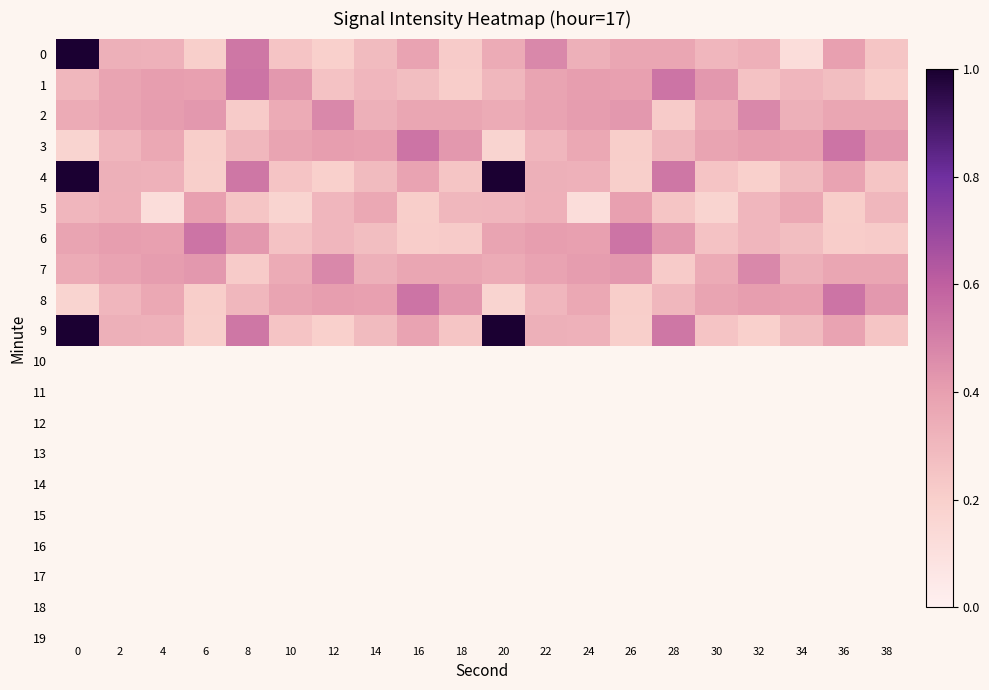

Reading left to right, extract all data points from this chart.

0: 0=1.0	2=0.3	4=0.3	6=0.2	8=0.5	10=0.2	12=0.2	14=0.3	16=0.4	18=0.2	20=0.4	22=0.5	24=0.3	26=0.4	28=0.4	30=0.3	32=0.3	34=0.1	36=0.4	38=0.2
1: 0=0.3	2=0.4	4=0.4	6=0.4	8=0.5	10=0.4	12=0.3	14=0.3	16=0.3	18=0.2	20=0.3	22=0.4	24=0.4	26=0.4	28=0.5	30=0.4	32=0.3	34=0.3	36=0.3	38=0.2
2: 0=0.4	2=0.4	4=0.4	6=0.4	8=0.2	10=0.4	12=0.5	14=0.3	16=0.4	18=0.4	20=0.4	22=0.4	24=0.4	26=0.4	28=0.2	30=0.4	32=0.5	34=0.3	36=0.4	38=0.4
3: 0=0.2	2=0.3	4=0.4	6=0.2	8=0.3	10=0.4	12=0.4	14=0.4	16=0.5	18=0.4	20=0.2	22=0.3	24=0.4	26=0.2	28=0.3	30=0.4	32=0.4	34=0.4	36=0.5	38=0.4
4: 0=1.0	2=0.3	4=0.3	6=0.2	8=0.5	10=0.2	12=0.2	14=0.3	16=0.4	18=0.2	20=1.0	22=0.3	24=0.3	26=0.2	28=0.5	30=0.2	32=0.2	34=0.3	36=0.4	38=0.2
5: 0=0.3	2=0.3	4=0.1	6=0.4	8=0.2	10=0.2	12=0.3	14=0.4	16=0.2	18=0.3	20=0.3	22=0.3	24=0.1	26=0.4	28=0.2	30=0.2	32=0.3	34=0.4	36=0.2	38=0.3
6: 0=0.4	2=0.4	4=0.4	6=0.5	8=0.4	10=0.3	12=0.3	14=0.3	16=0.2	18=0.2	20=0.4	22=0.4	24=0.4	26=0.5	28=0.4	30=0.3	32=0.3	34=0.3	36=0.2	38=0.2
7: 0=0.4	2=0.4	4=0.4	6=0.4	8=0.2	10=0.4	12=0.5	14=0.3	16=0.4	18=0.4	20=0.4	22=0.4	24=0.4	26=0.4	28=0.2	30=0.4	32=0.5	34=0.3	36=0.4	38=0.4
8: 0=0.2	2=0.3	4=0.4	6=0.2	8=0.3	10=0.4	12=0.4	14=0.4	16=0.5	18=0.4	20=0.2	22=0.3	24=0.4	26=0.2	28=0.3	30=0.4	32=0.4	34=0.4	36=0.5	38=0.4
9: 0=1.0	2=0.3	4=0.3	6=0.2	8=0.5	10=0.2	12=0.2	14=0.3	16=0.4	18=0.2	20=1.0	22=0.3	24=0.3	26=0.2	28=0.5	30=0.2	32=0.2	34=0.3	36=0.4	38=0.2